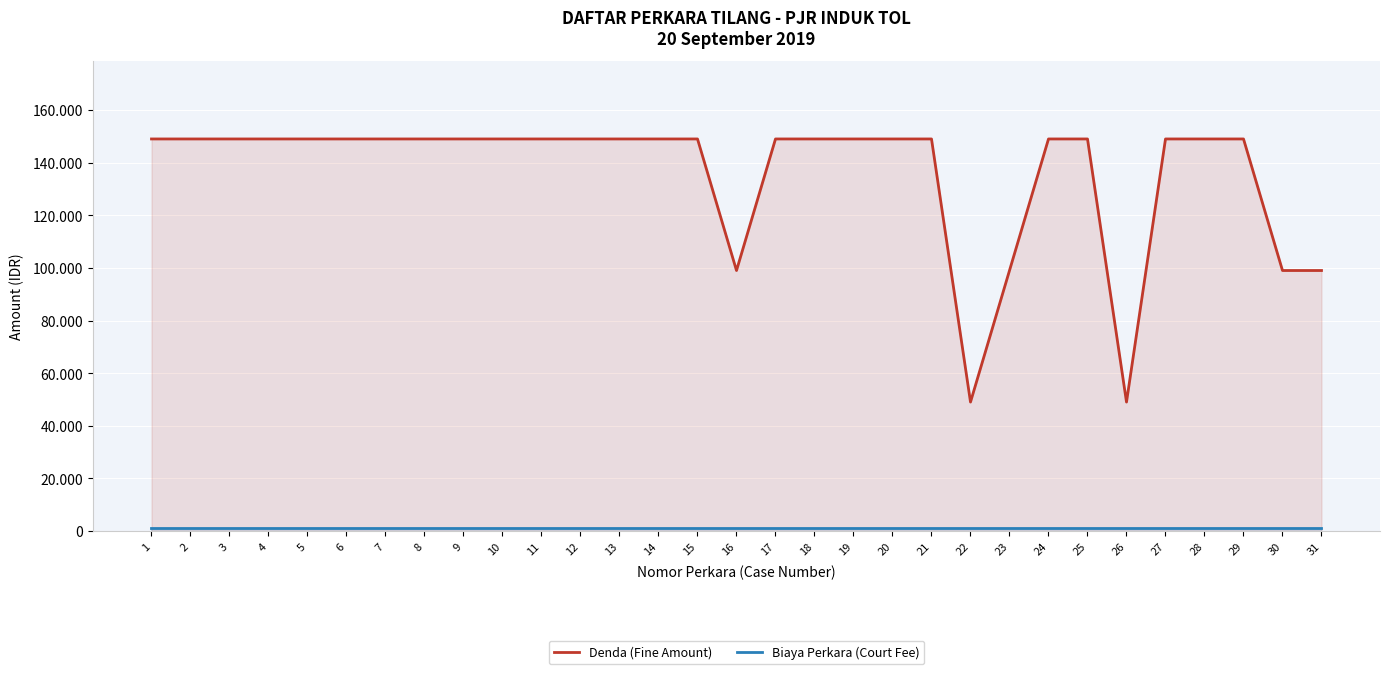

What is the total value across all series at 2?

150000